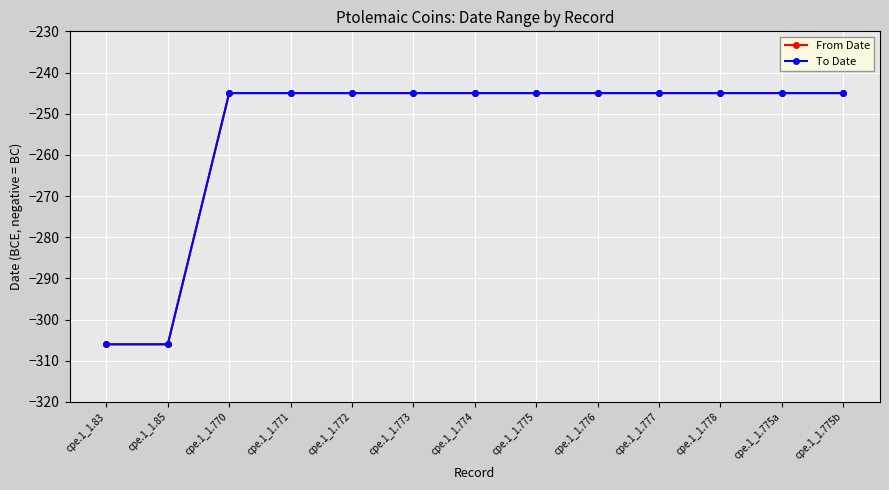

What is the difference between the maximum and second lowest values in the To Date series?

61